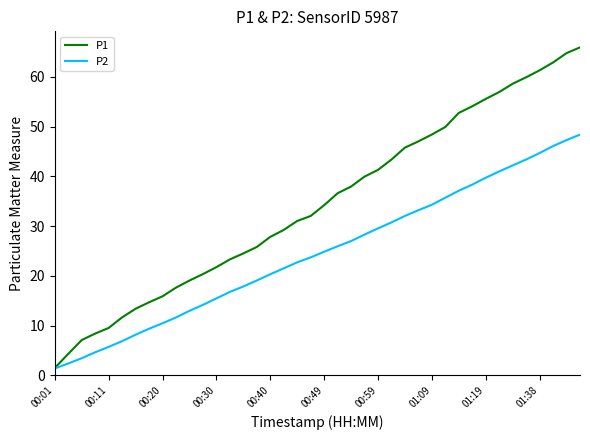

Which series has the largest total across all categories?

P1